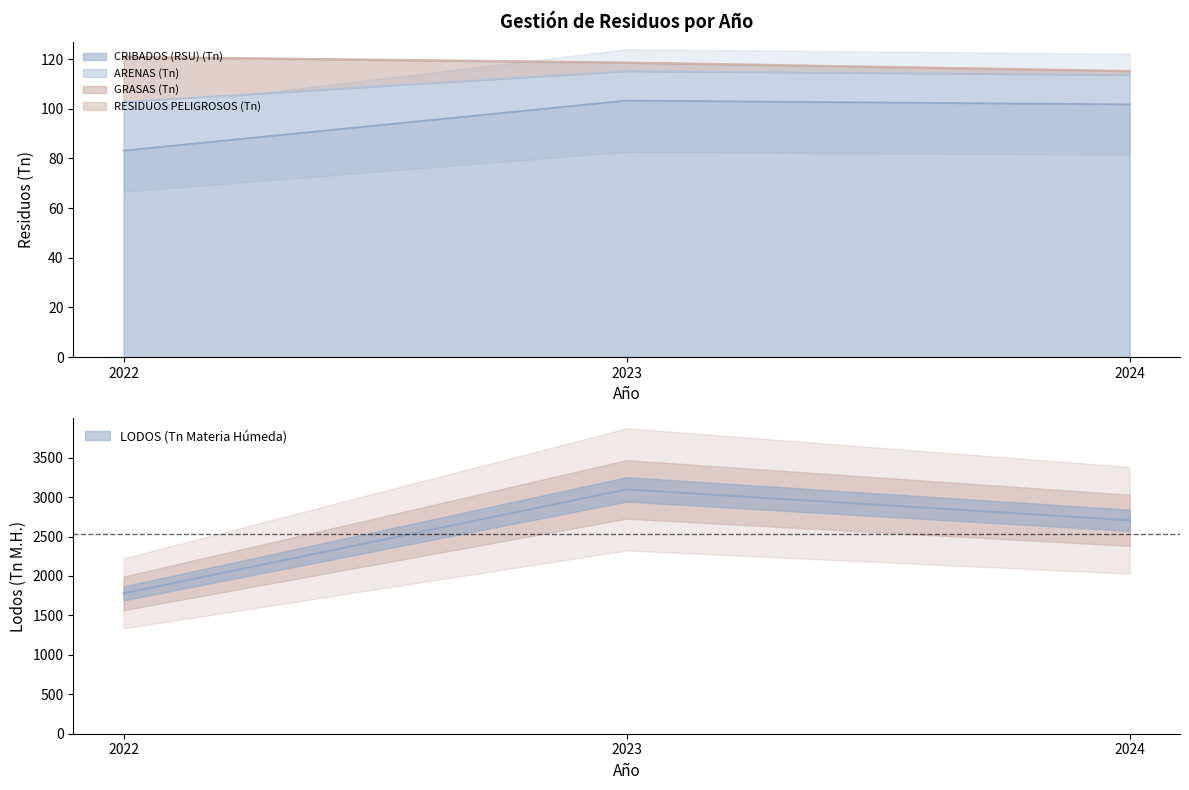

Between 2022 and 2023, which is larger?

2023